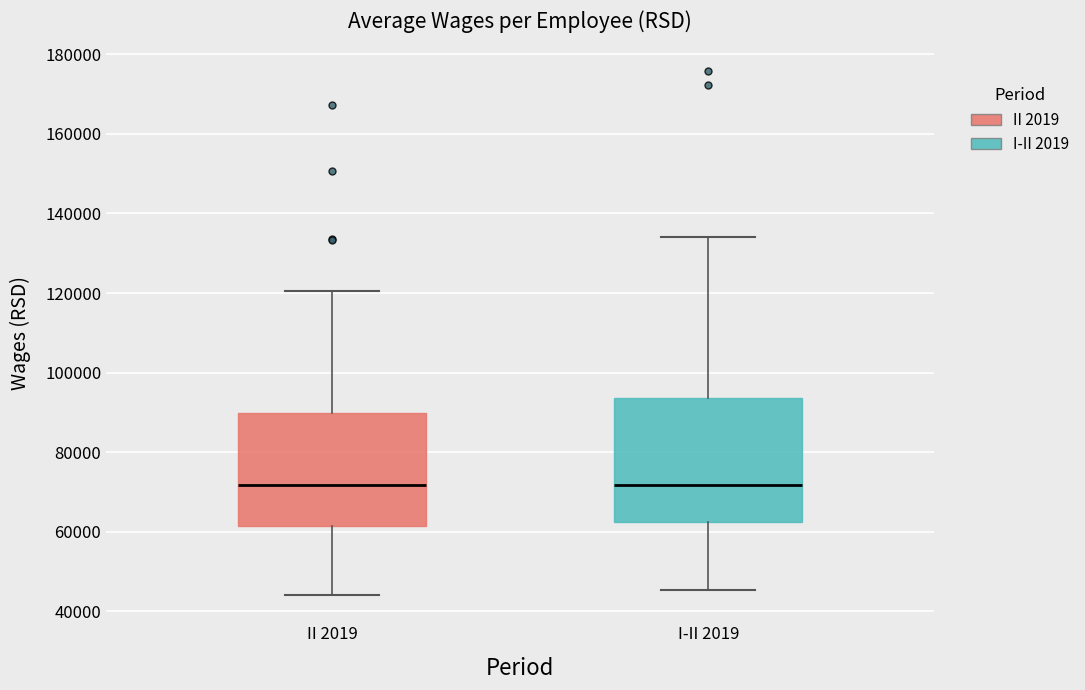

Reading left to right, read every box against the y-axis: the position of its median line, the range the box covers, and the ends of its whiskers. The values are not printed on the chart, so give them approximately, as read against the axis.

II 2019: median 72000, box 62000 to 90000, whiskers 44000 to 120000
I-II 2019: median 72000, box 62000 to 94000, whiskers 46000 to 134000